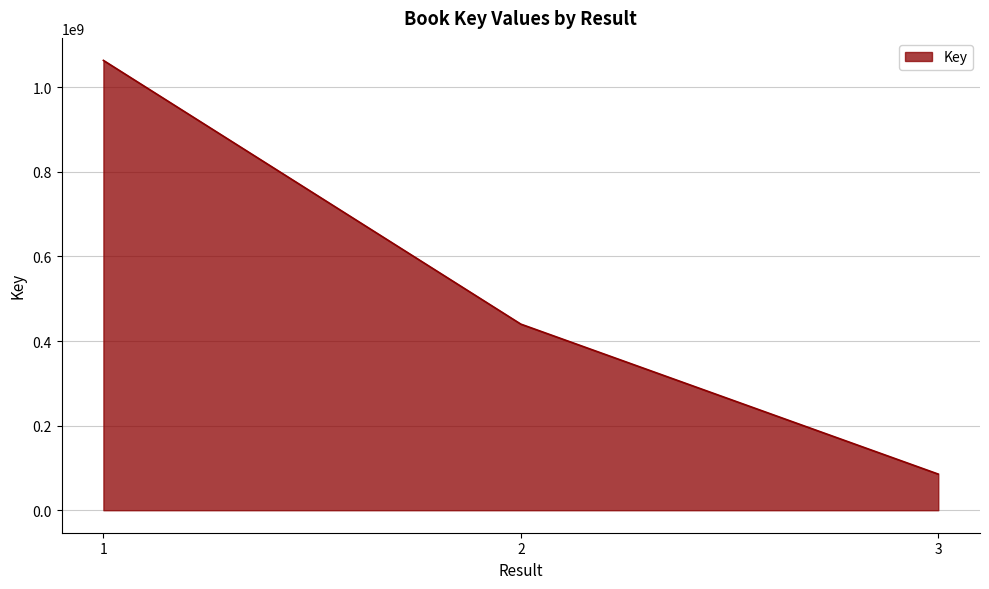

What is the minimum value shown in the chart?

85421215